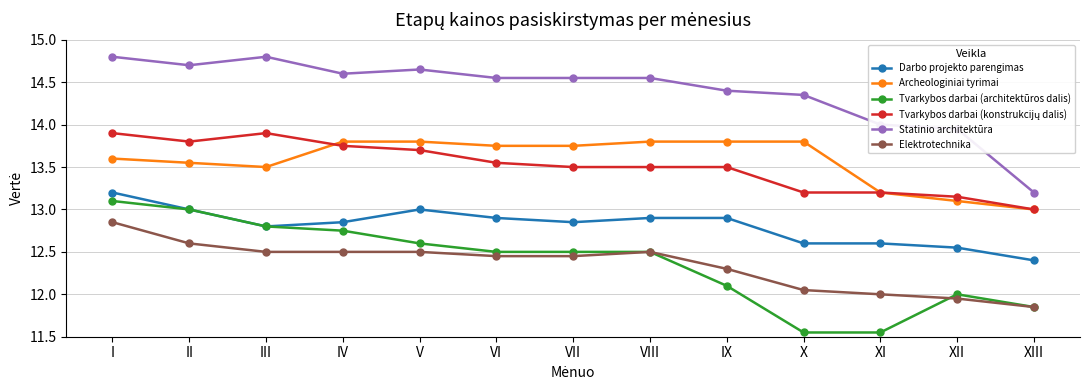

Is the value of Archeologiniai tyrimai at XIII greater than the value of Elektrotechnika at VI?

Yes